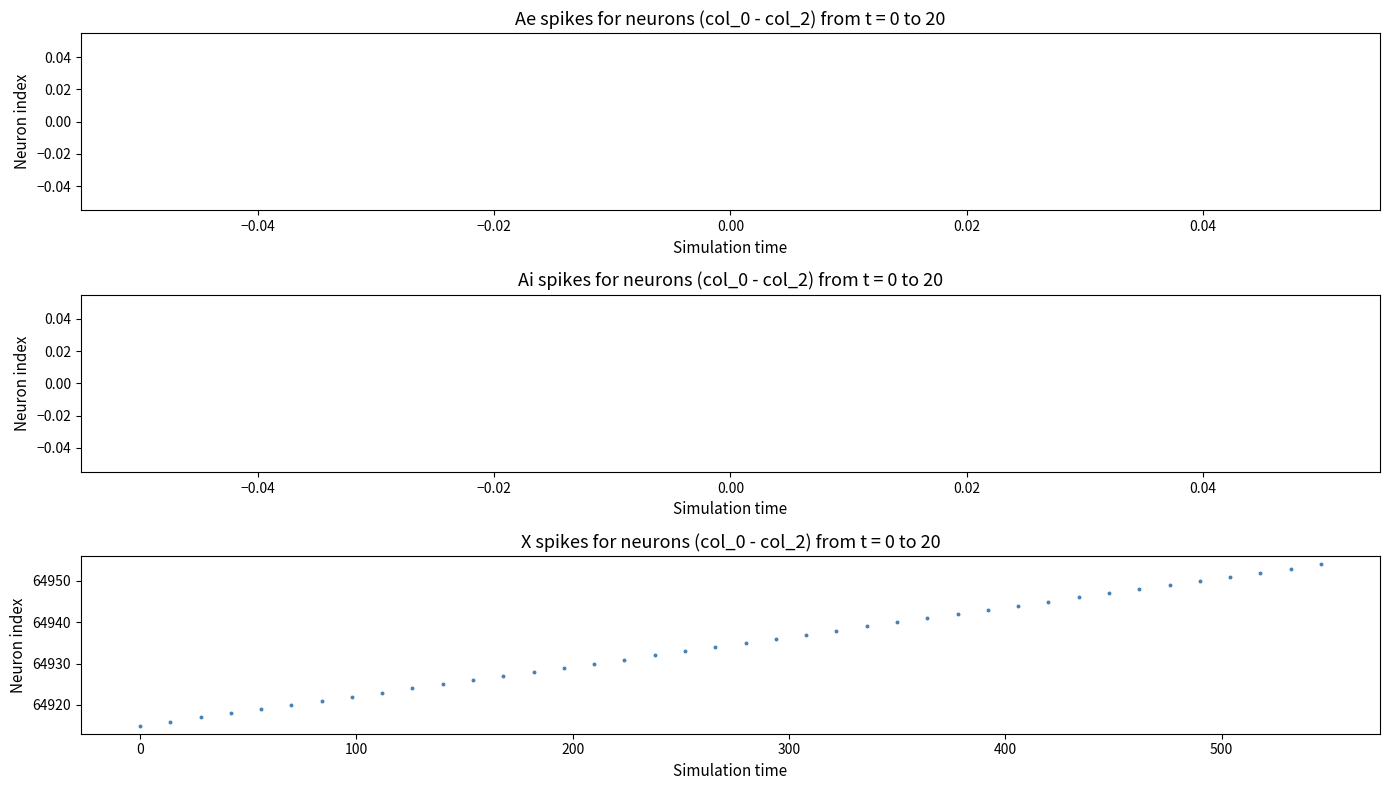

What is the range of Y values (max minus min)?

39